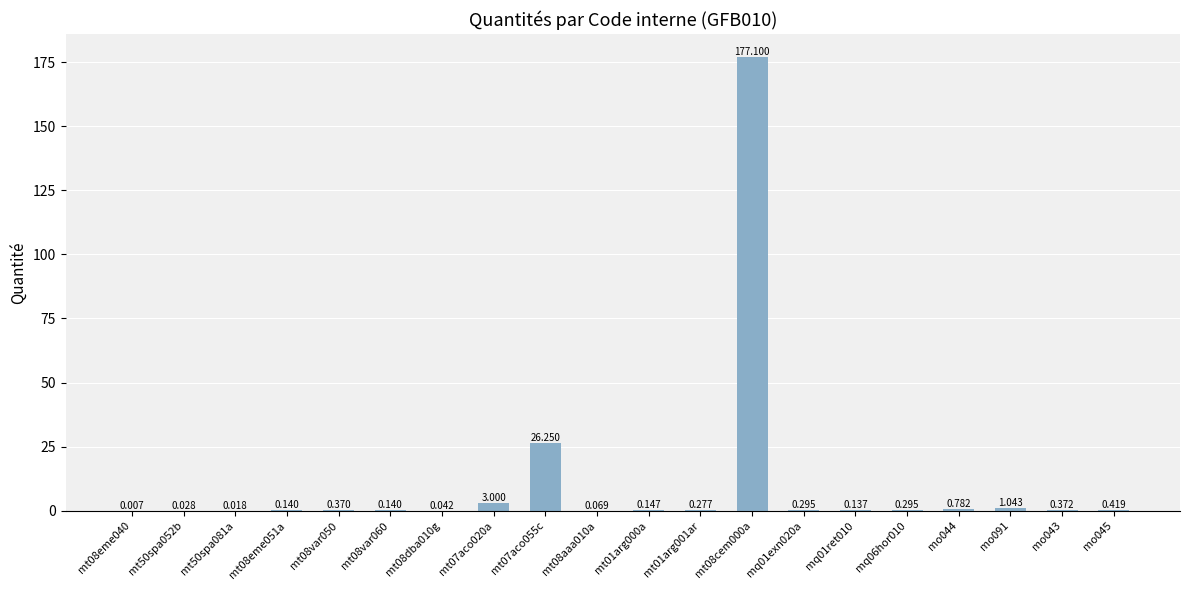

What is the label of the 20th bar from the right?

mt08eme040